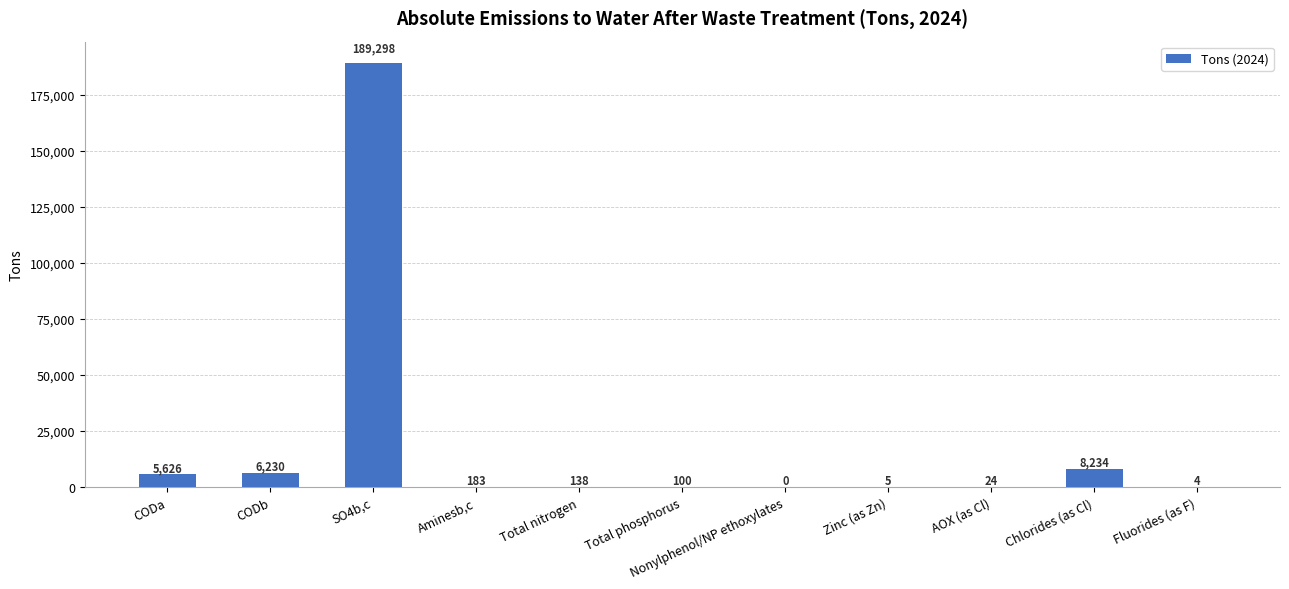

Reading left to right, list all the values displayed in this chart.

5626	6230	189298	183	138	100	0	5	24	8234	4